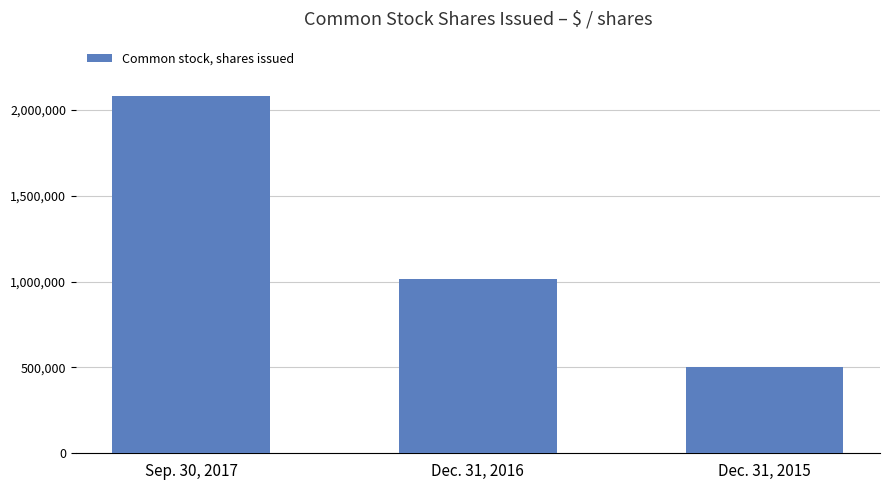

Are the bars horizontal?

No